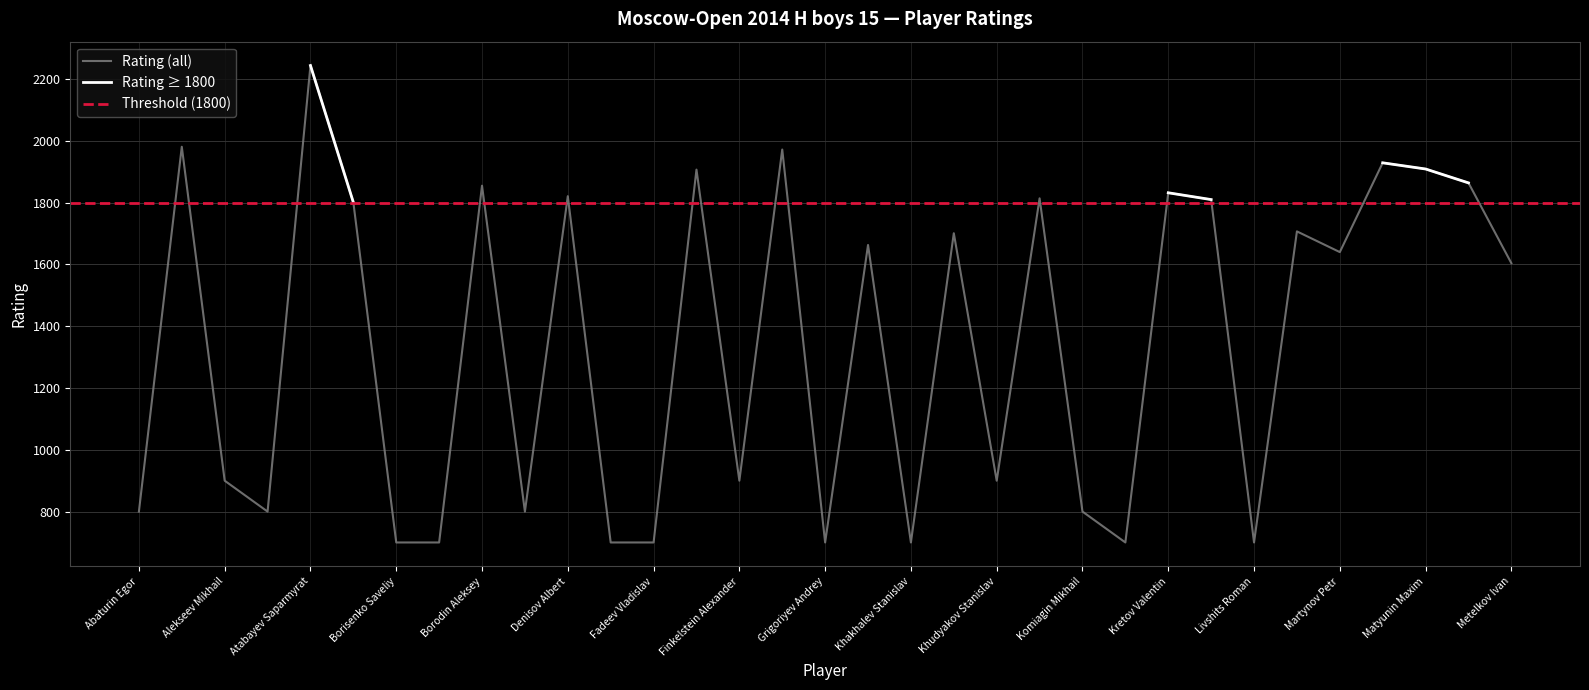

Reading left to right, what are all the values shown in this chart?

Abaturin Egor=800	Aivazian Grigory=1981	Alekseev Mikhail=900	Amirov Askhab=800	Atabayev Saparmyrat=2244	Bagdasarov Eduard=1801	Borisenko Saveliy=700	Borodin Georgiy=700	Borodin Aleksey=1855	Cherednichenko Dmitri=800	Denisov Albert=1821	Doroshev Daniil=700	Fadeev Vladislav=700	Filyanin Daniil=1907	Finkelstein Alexander=900	Ginosyan Razmik=1972	Grigoriyev Andrey=700	Isaev Vasily=1663	Khakhalev Stanislav=700	Khmelev Mikhail=1701	Khudyakov Stanislav=900	Kolobov Leonid=1814	Komiagin Mikhail=800	Kovalev Oleg=700	Kretov Valentin=1832	Levitan Tal=1810	Livshits Roman=700	Maltsevskiy Nikolay=1707	Martynov Petr=1640	Matyunin Vladislav=1929	Matyunin Maxim=1909	Mestnikov Aisen=1864	Metelkov Ivan=1604